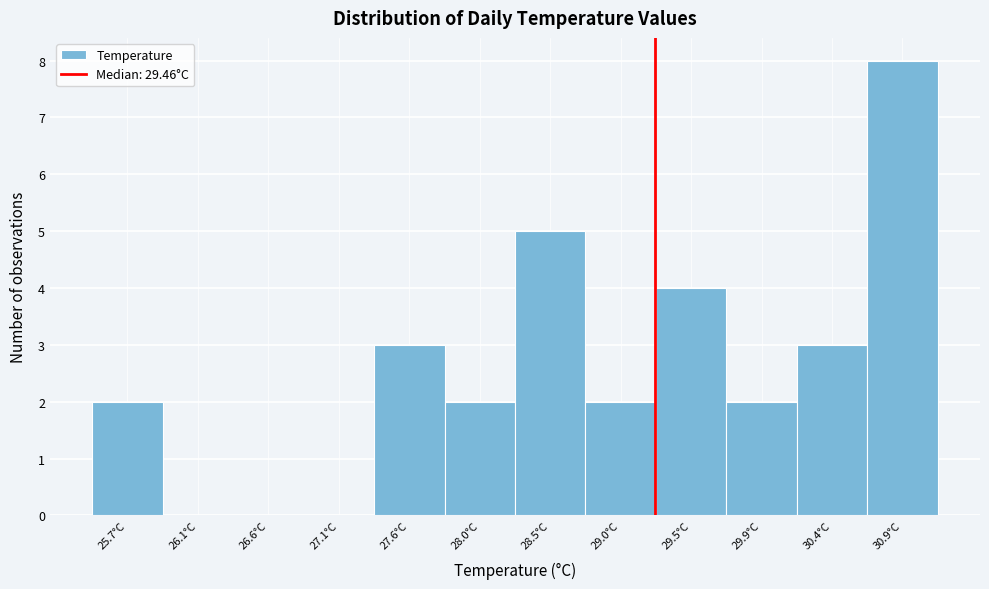

Reading left to right, list all the values displayed in this chart.

25.7°C=2	26.1°C=0	26.6°C=0	27.1°C=0	27.6°C=3	28.0°C=2	28.5°C=5	29.0°C=2	29.5°C=4	29.9°C=2	30.4°C=3	30.9°C=8